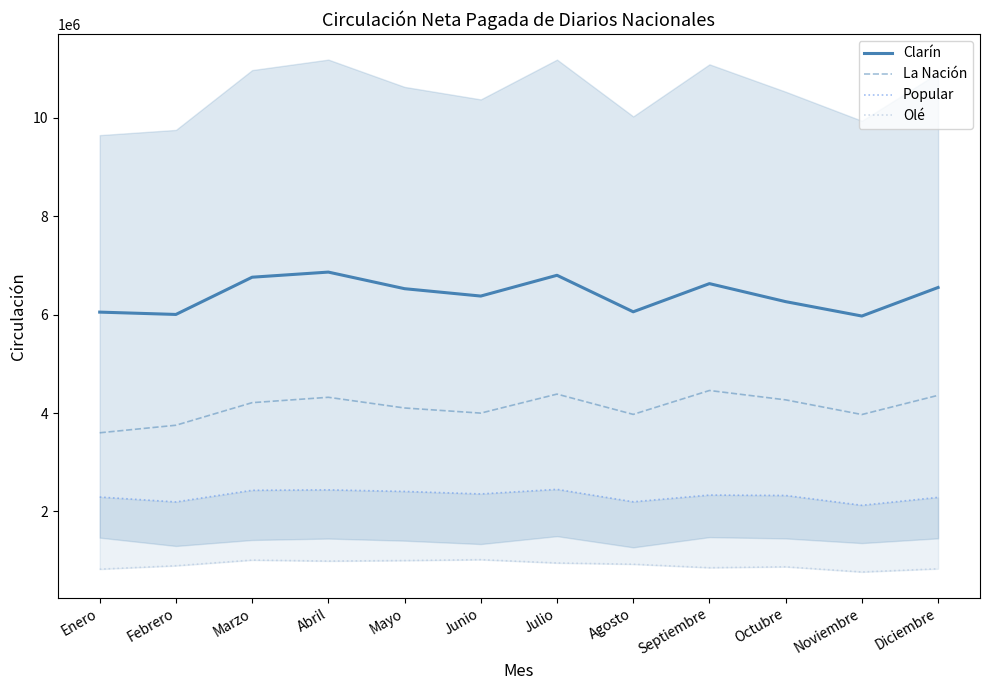

What are all the series names shown in the legend?

Clarín, La Nación, Popular, Olé